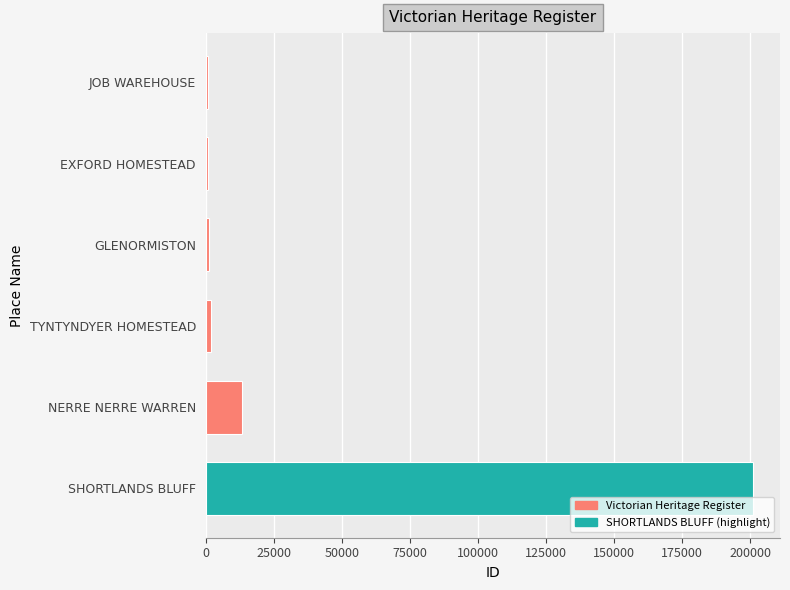

What is the difference between the maximum and minimum values?

200272